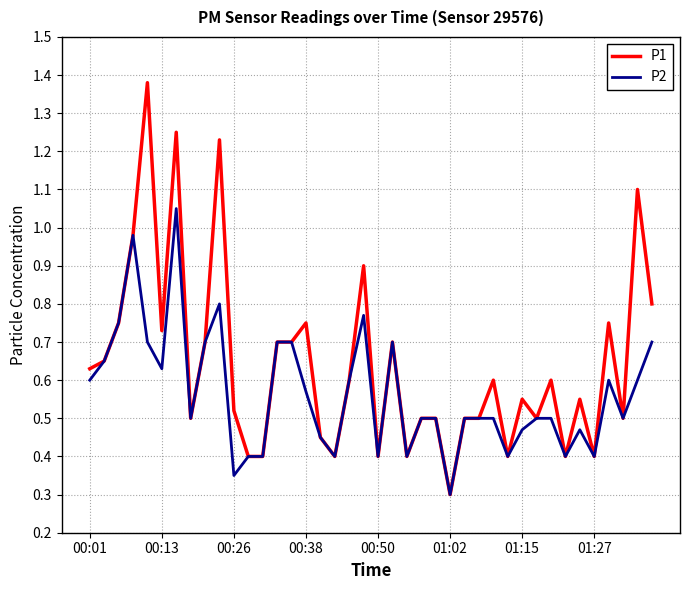

How many lines are shown in the chart?

2